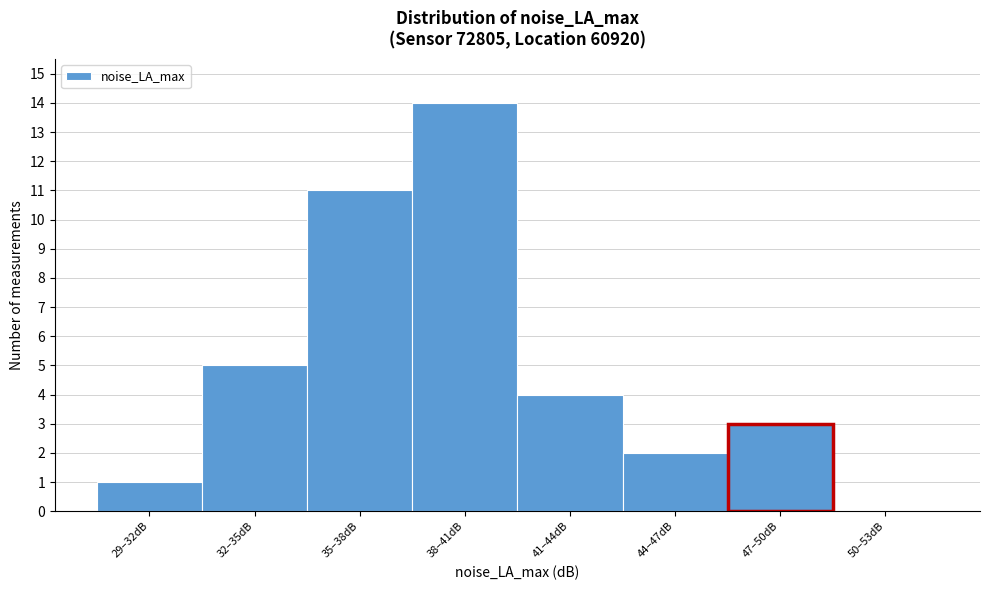

Reading left to right, extract all data points from this chart.

29–32dB=1	32–35dB=5	35–38dB=11	38–41dB=14	41–44dB=4	44–47dB=2	47–50dB=3	50–53dB=0